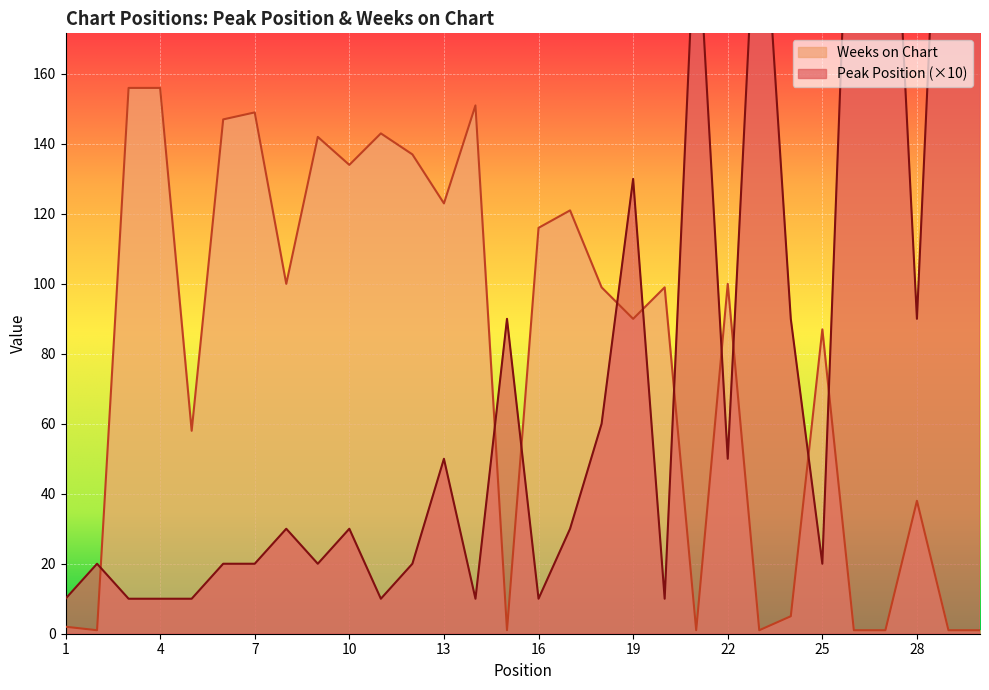

What is the difference between the second highest and second lowest values in the Peak Position series?

280